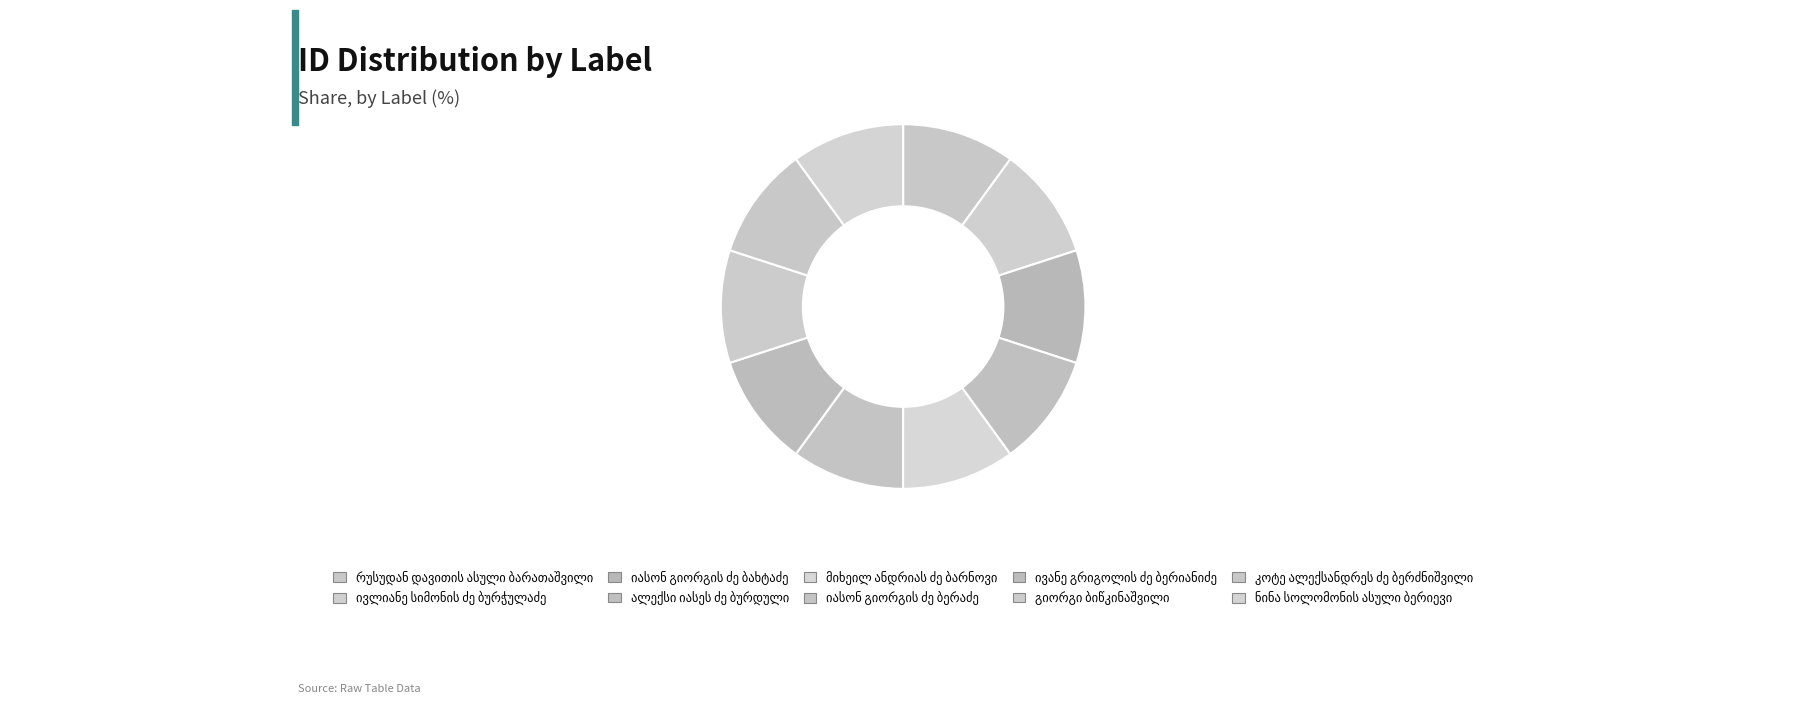

Count the number of slices in the pie.

10